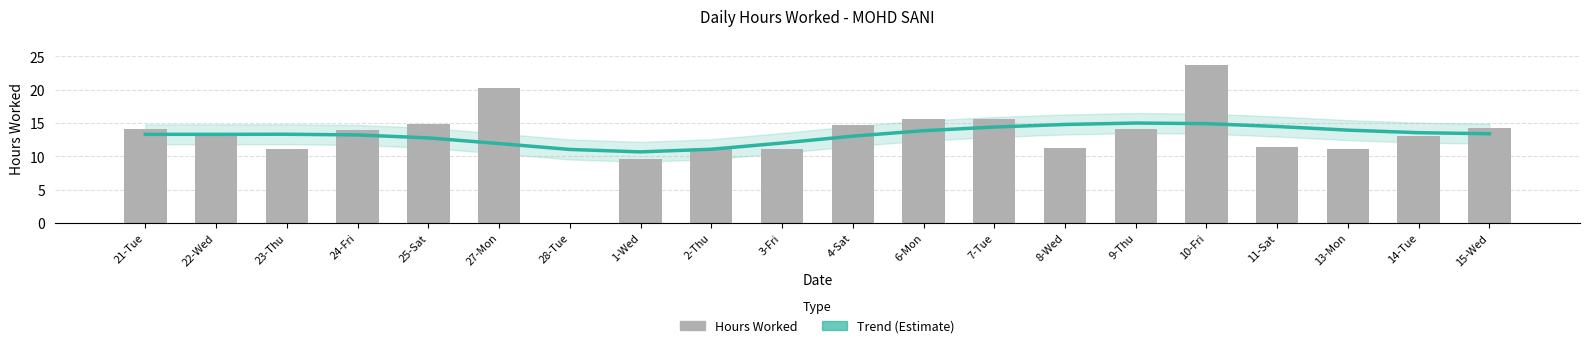

Which has a higher value, 6-Mon or 28-Tue?

6-Mon